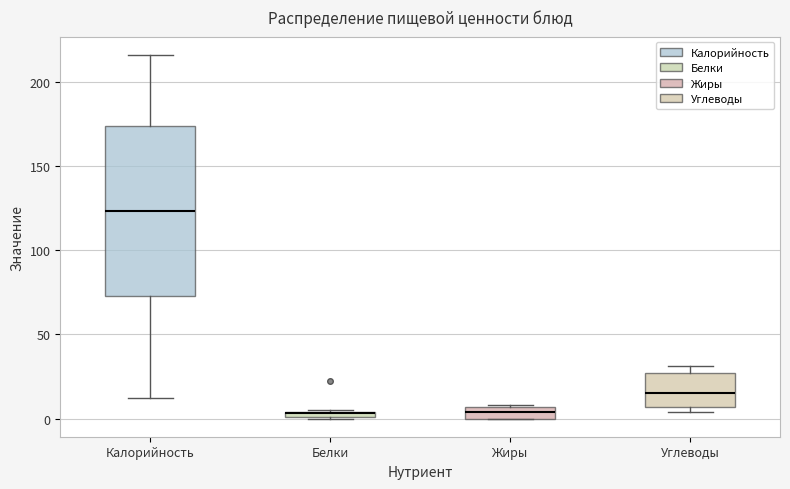

Which box is the tallest, from its lower edge to its upper edge?

Калорийность